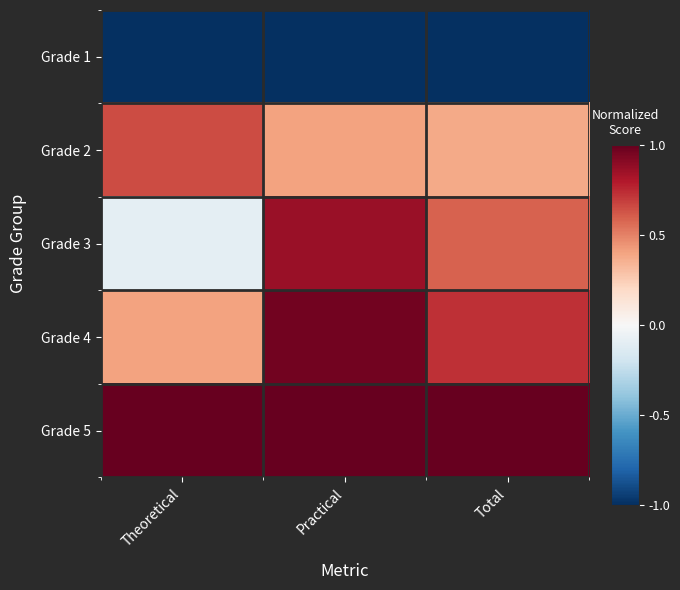

Which series has the widest spread of values?

Grade 3